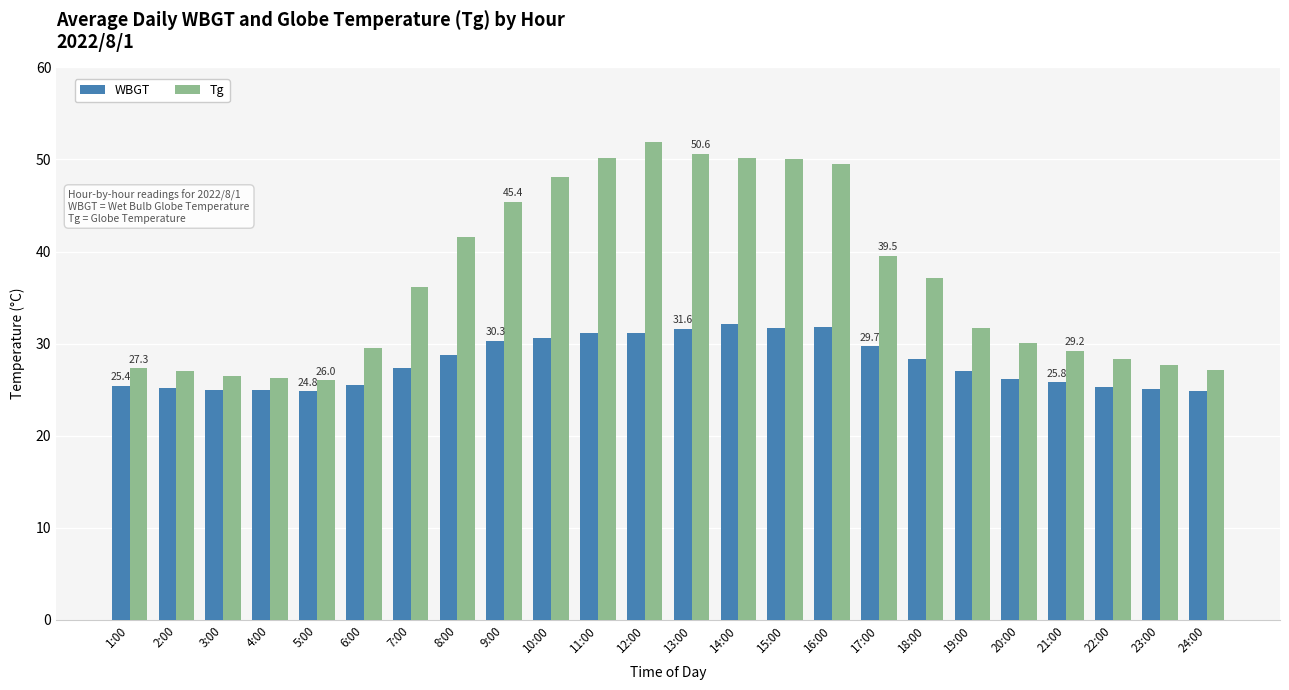

What is the maximum value for Tg?

51.9